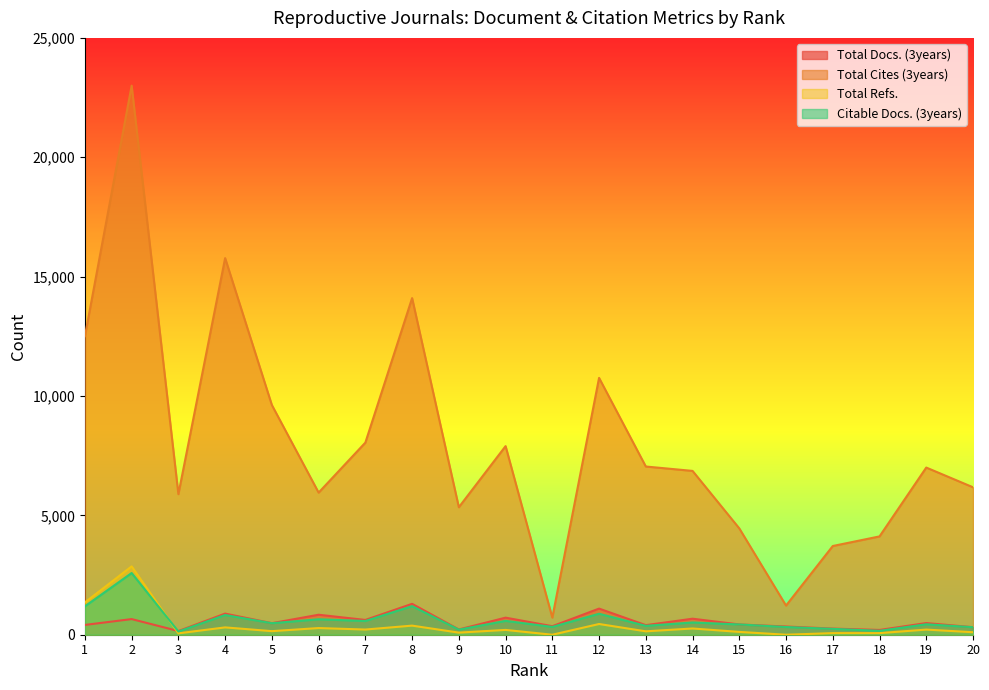

How many positive values does the Total Refs. series have?

18